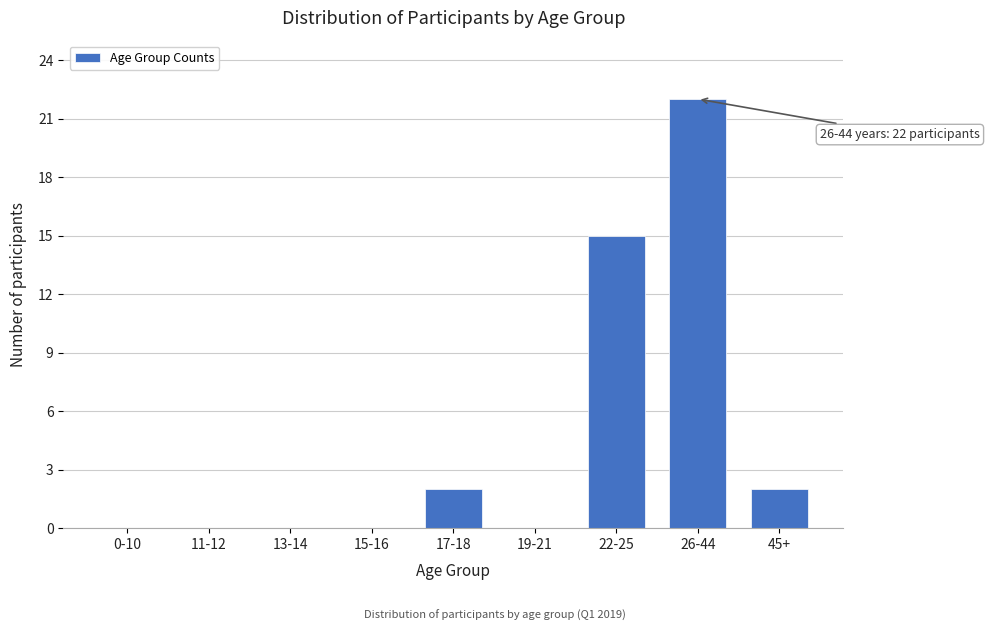

Reading left to right, what are all the values shown in this chart?

0-10=0	11-12=0	13-14=0	15-16=0	17-18=2	19-21=0	22-25=15	26-44=22	45+=2